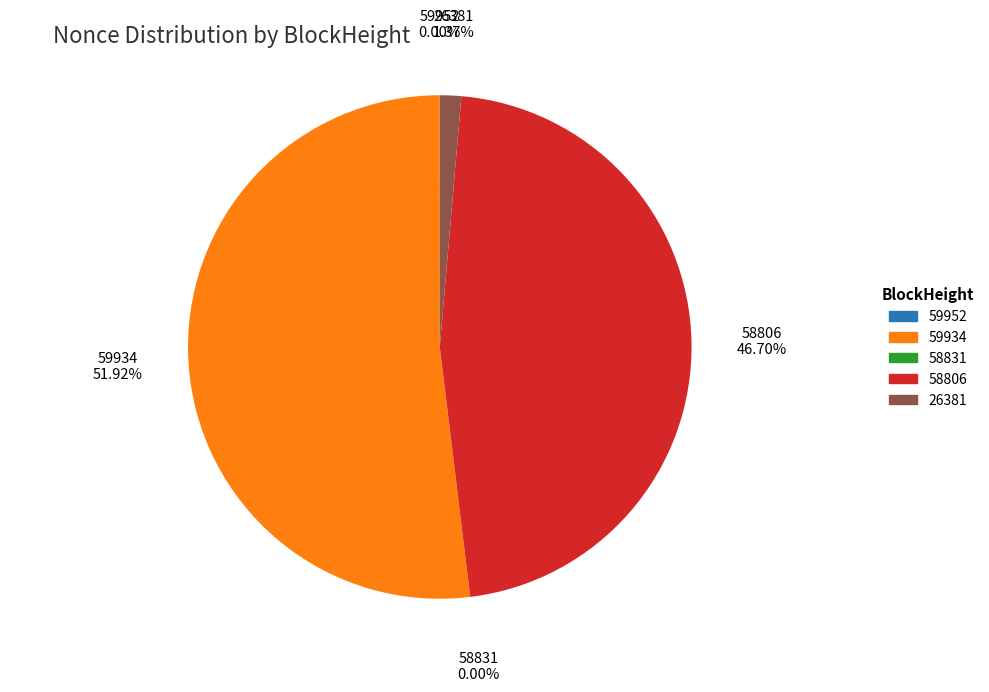

Which category has the biggest portion of the pie?

59934